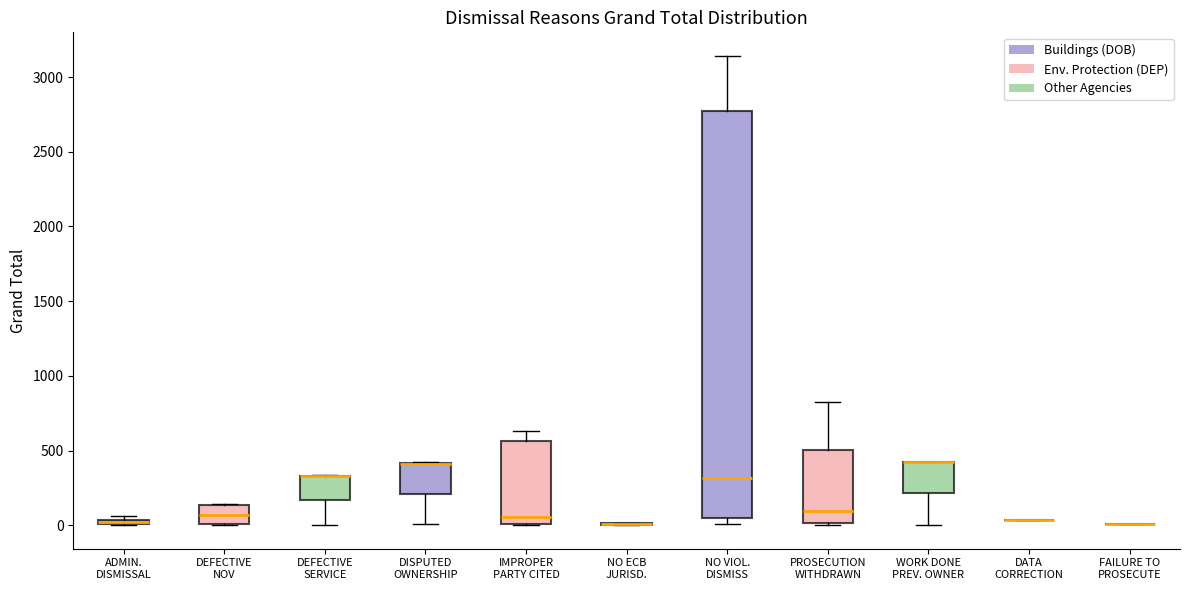

Where is the lower edge of the box for DEFECTIVE SERVICE on the y-axis? The values are not printed on the chart, so give them approximately, as read against the axis.

150